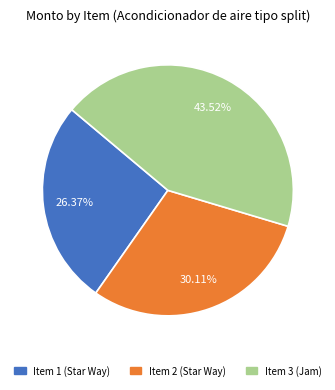

Is there any slice that represents more than half of the pie?

No